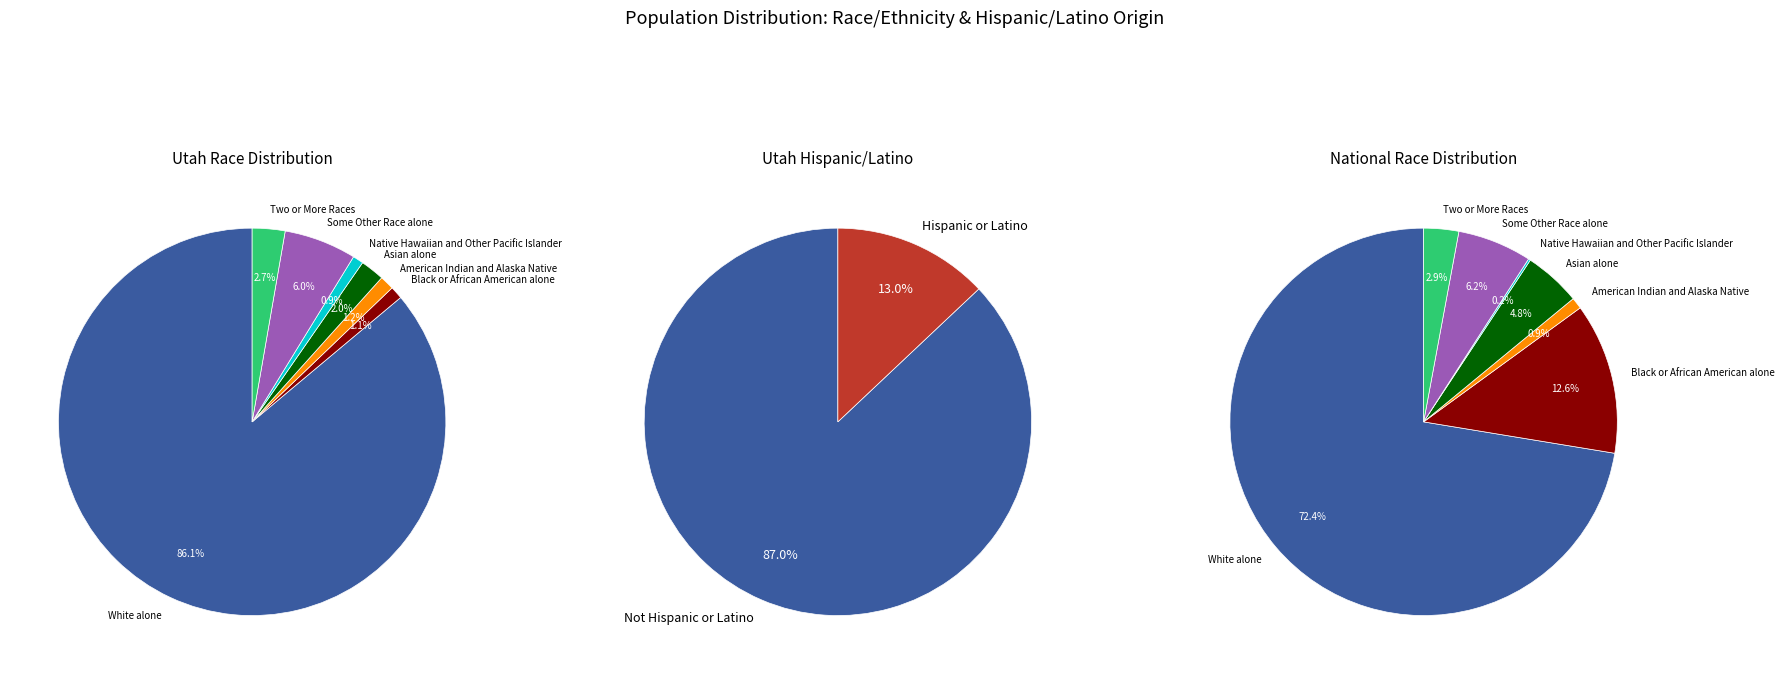

To the nearest percent, what is the average slice percentage?

14%